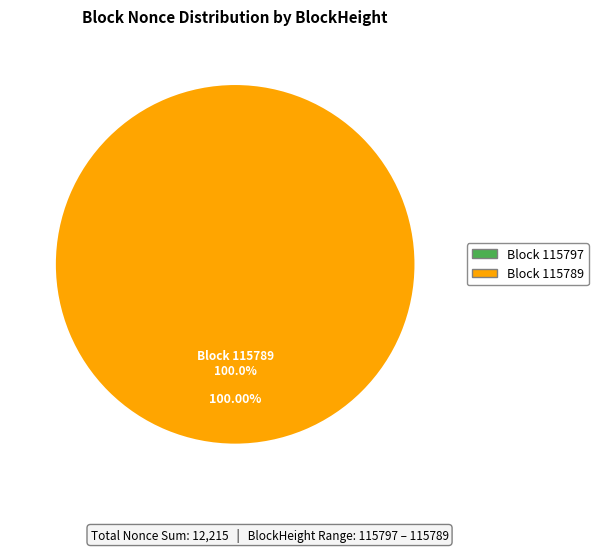

How many segments does this pie chart have?

2